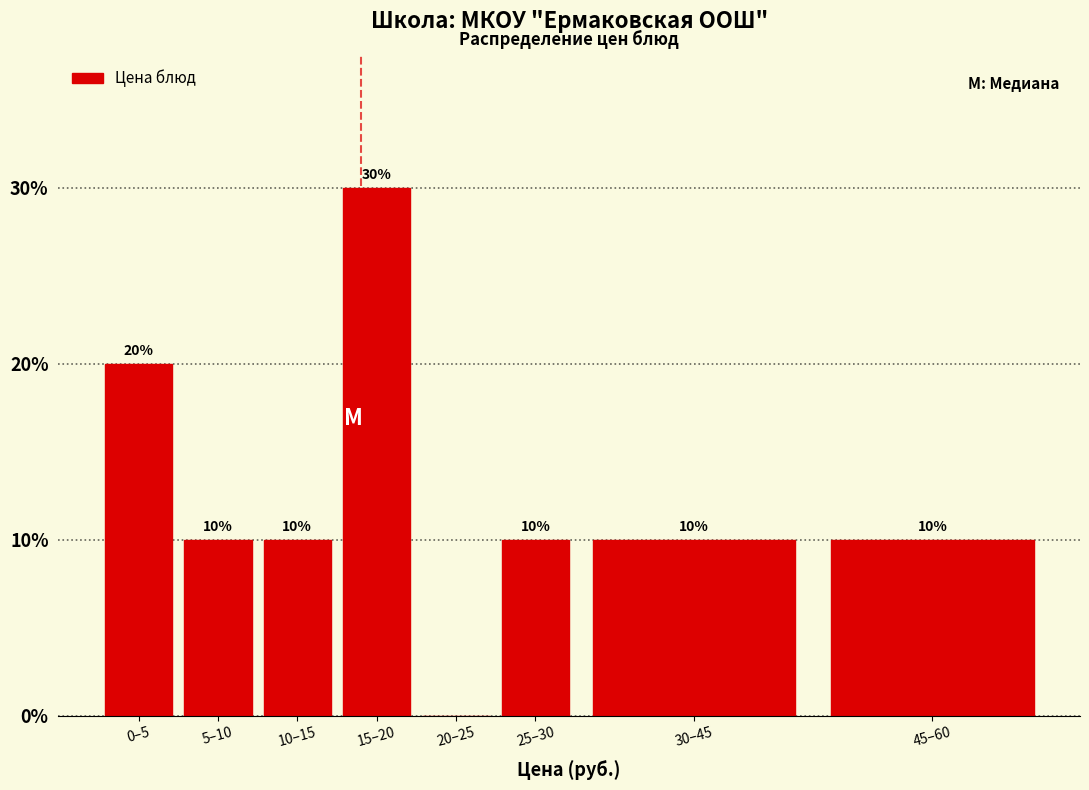

Reading left to right, what are all the values shown in this chart?

0–5=20	5–10=10	10–15=10	15–20=30	20–25=0	25–30=10	30–45=10	45–60=10